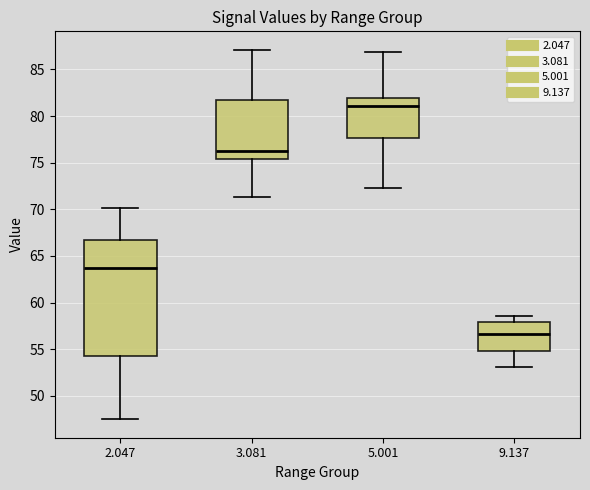

Which box's median line is the lowest?

9.137